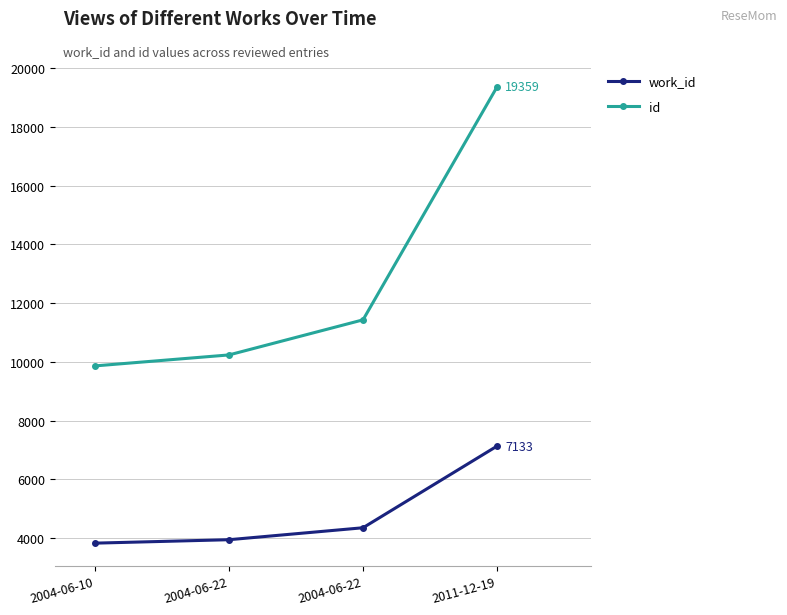

How many values in the id series are below 11429?

2